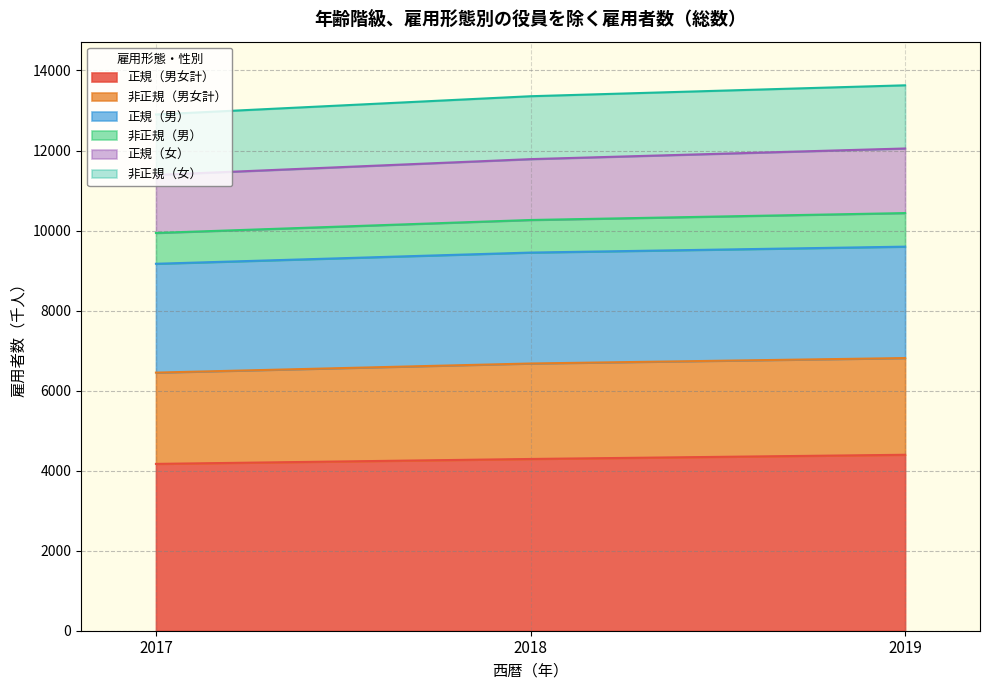

Does the chart have visible grid lines?

Yes